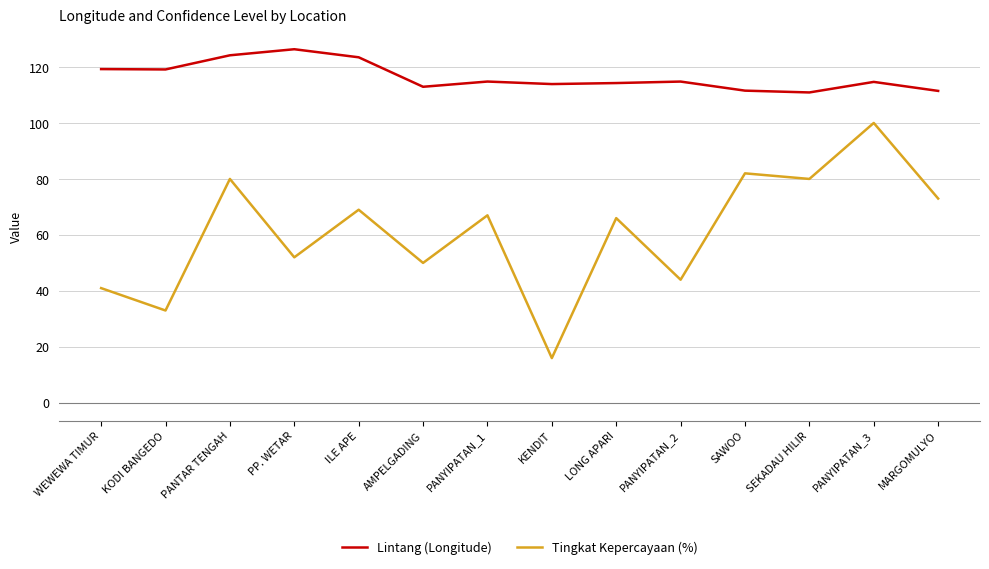

Where does the Lintang (Longitude) series first go above 114?

WEWEWA TIMUR